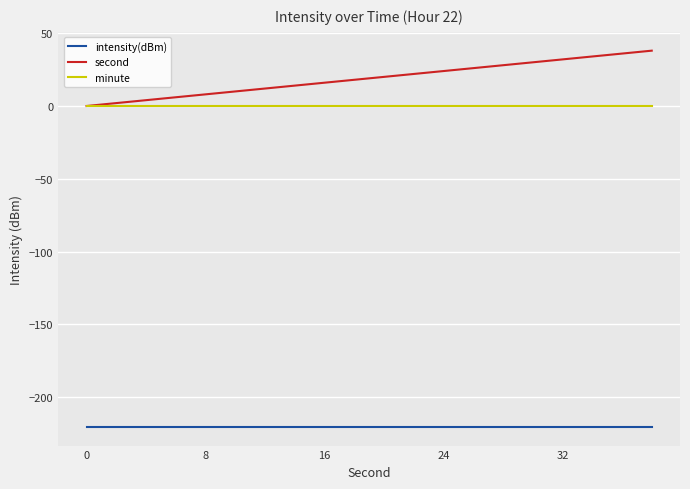

Which series has the largest range (max minus min)?

second